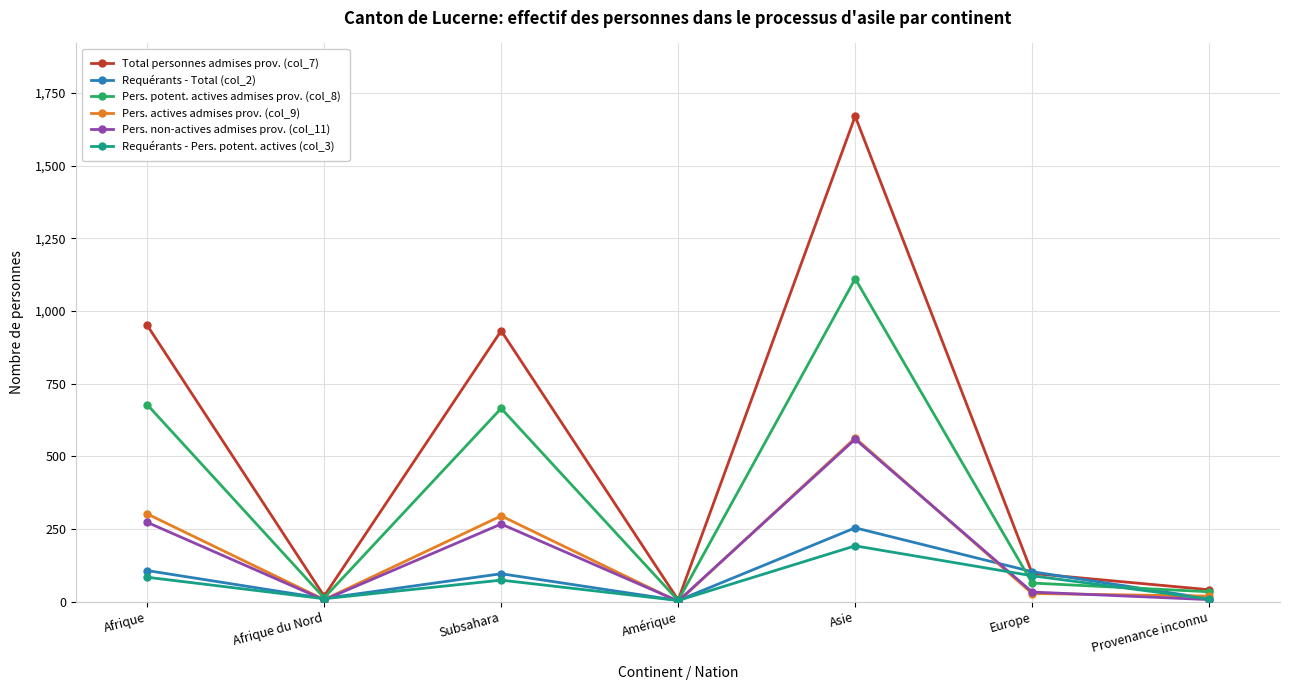

What is the sum of the Pers. potent. actives admises prov. (col_8) values at Afrique and Amérique?

682